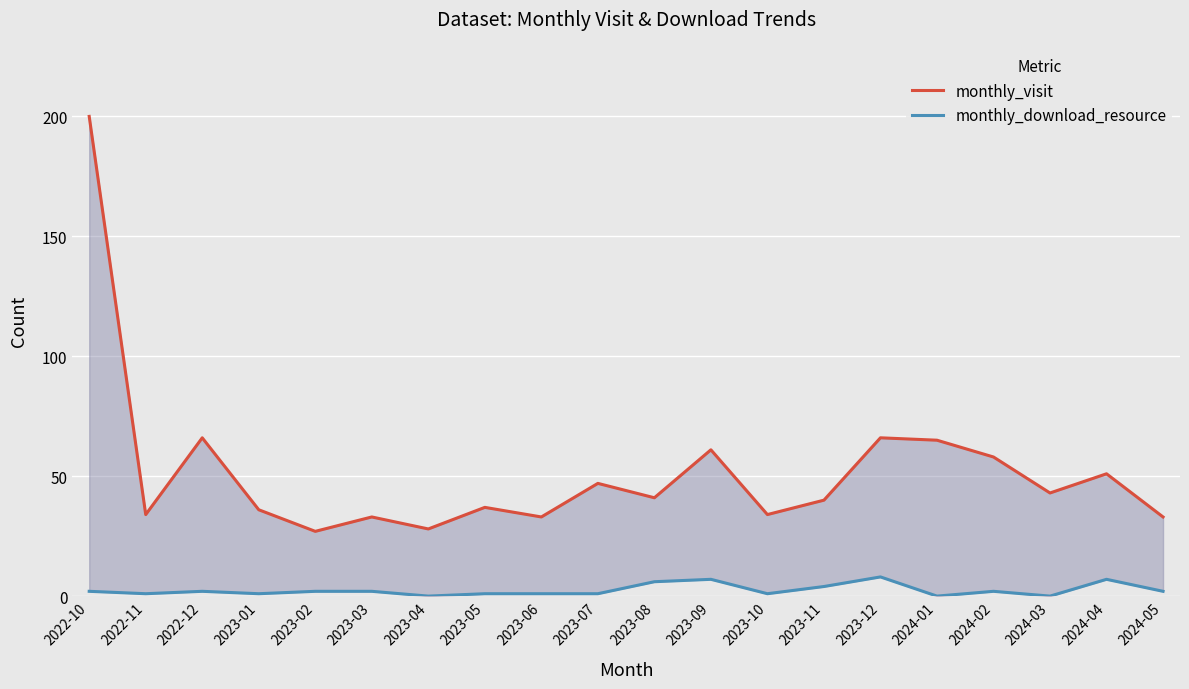

Reading right to left, list all the values displayed in this chart.

monthly_visit: 33	51	43	58	65	66	40	34	61	41	47	33	37	28	33	27	36	66	34	200
monthly_download_resource: 2	7	0	2	0	8	4	1	7	6	1	1	1	0	2	2	1	2	1	2